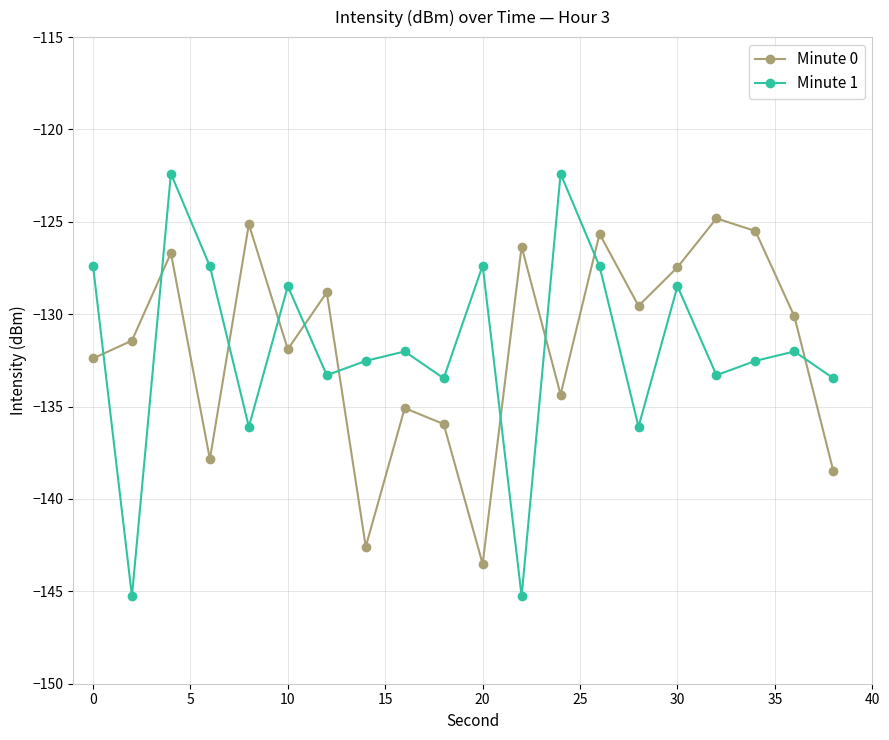

Rank the series by their maximum value, from highest to lowest.

Minute 1, Minute 0